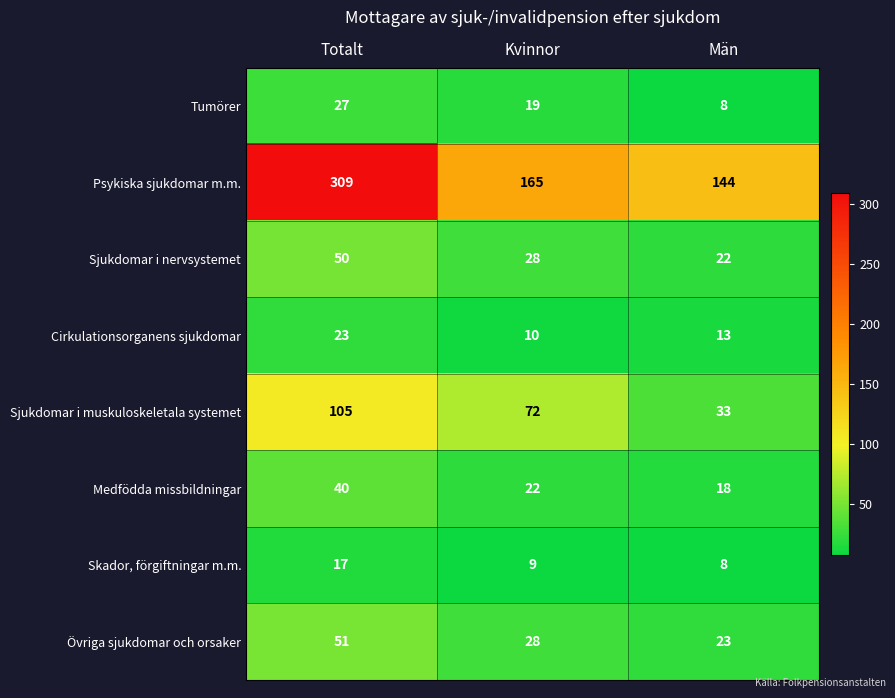

What is the difference between the highest and lowest values at Kvinnor?

156